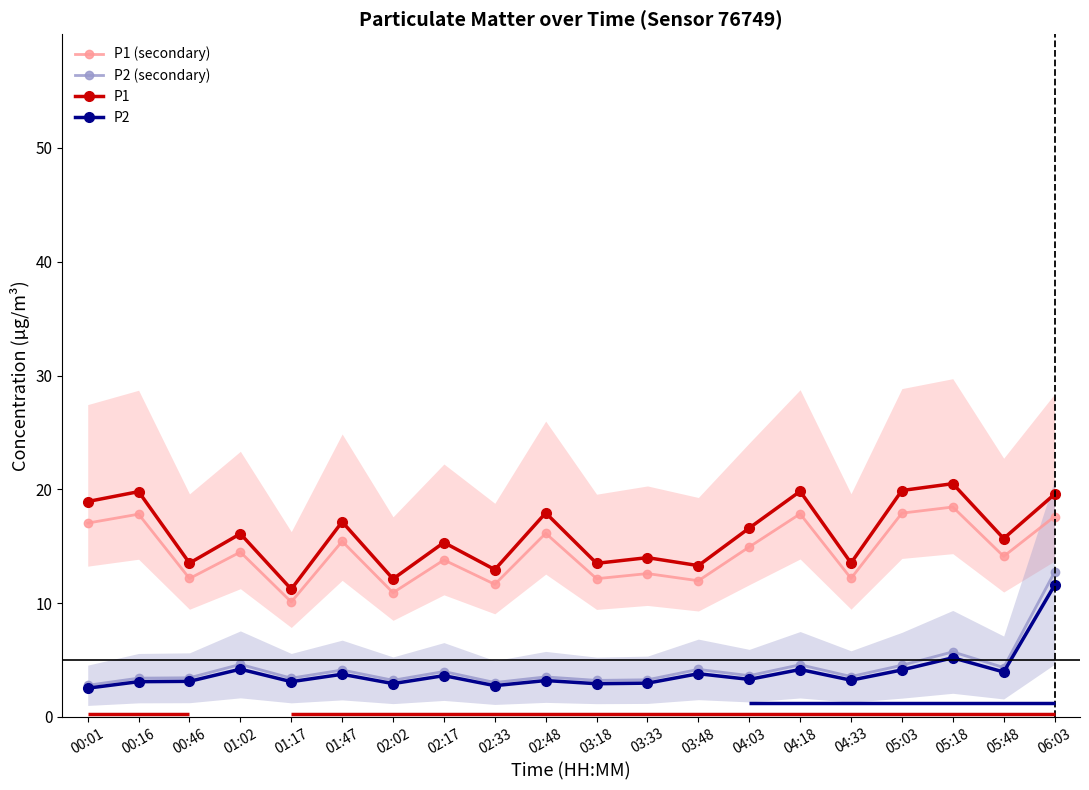

At which category does P2 reach its first local peak?

01:02